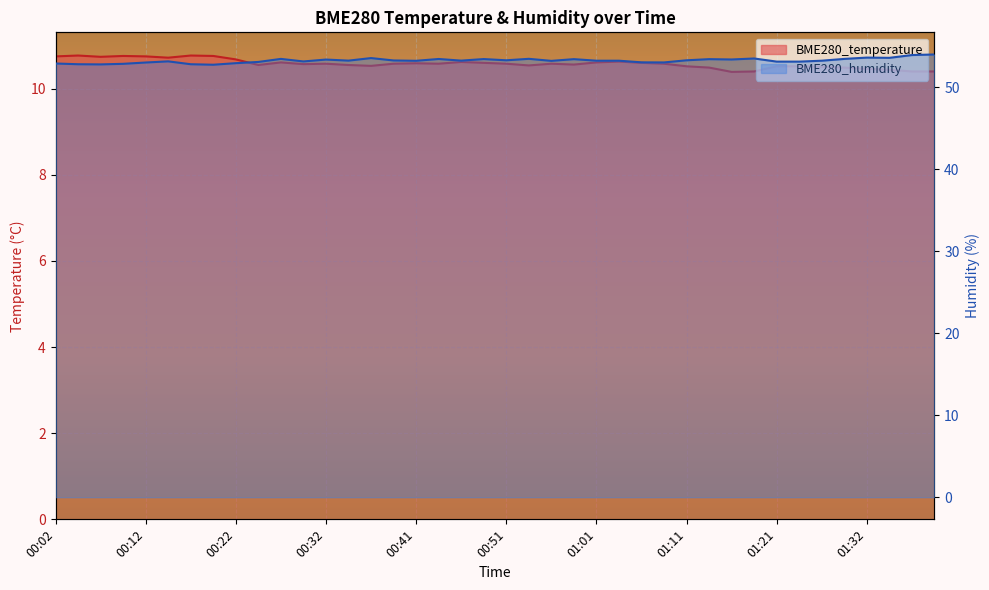

True or false: BME280_temperature has more than 1 points higher than both neighbors.

True